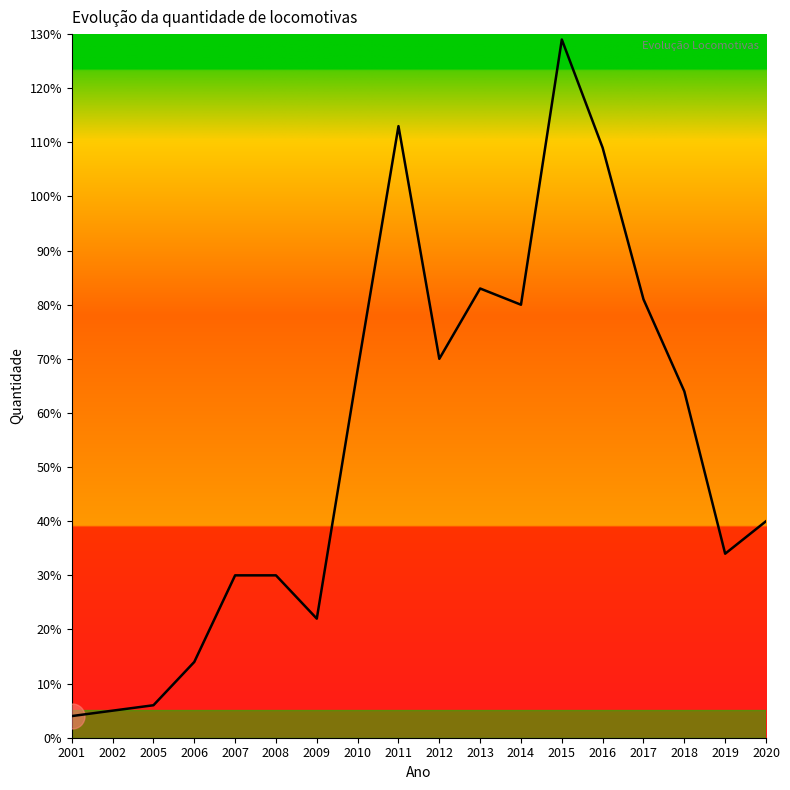

What is the difference between the values at 2013 and 2010?

15